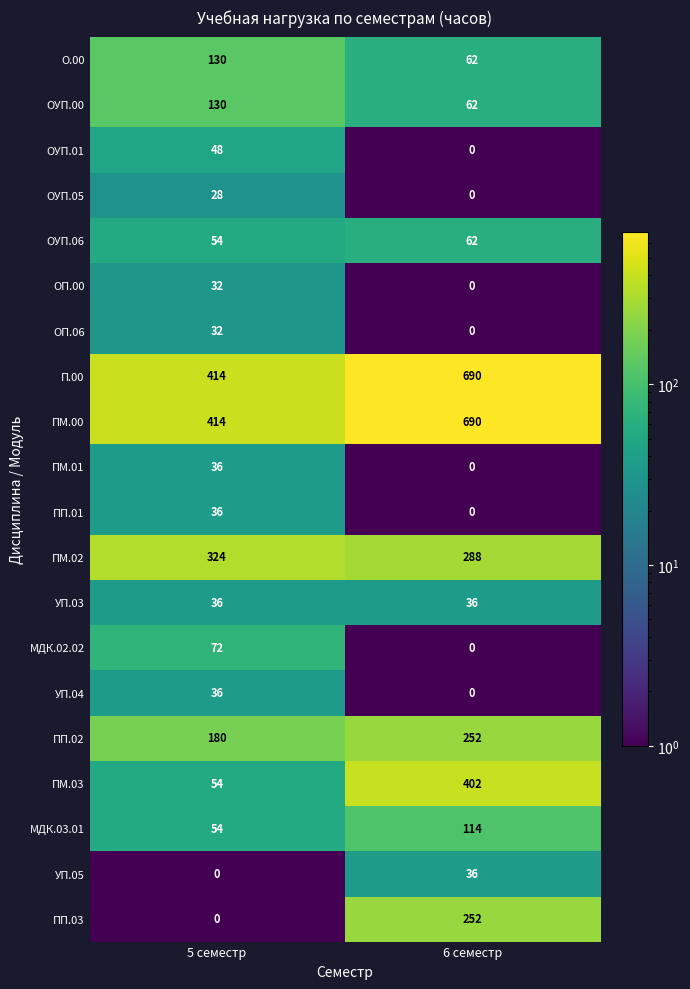

Count the number of categories in the chart.

2